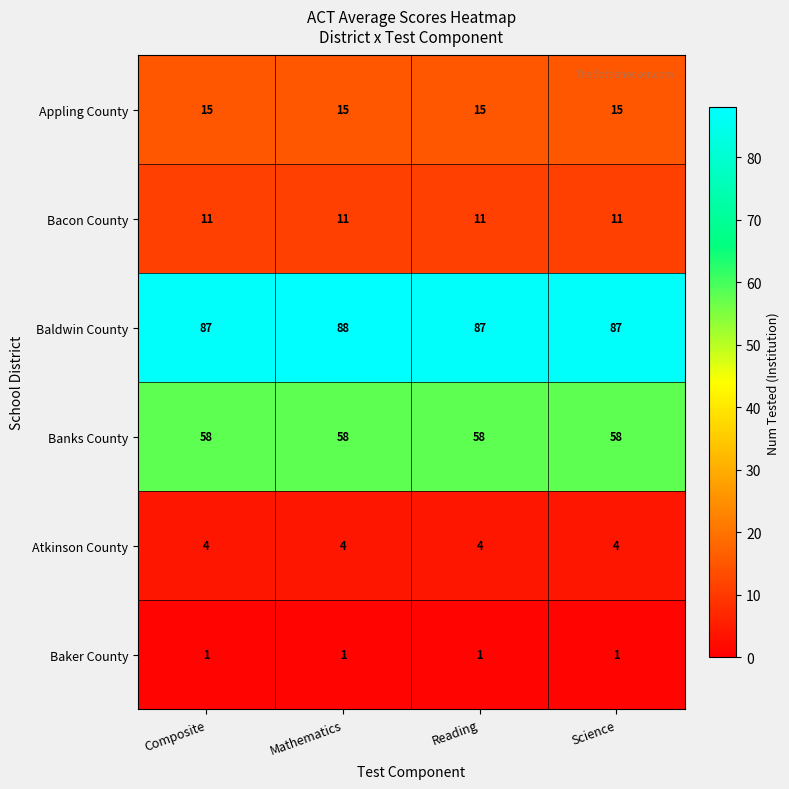

What is the difference between the highest and lowest values at Mathematics?

87